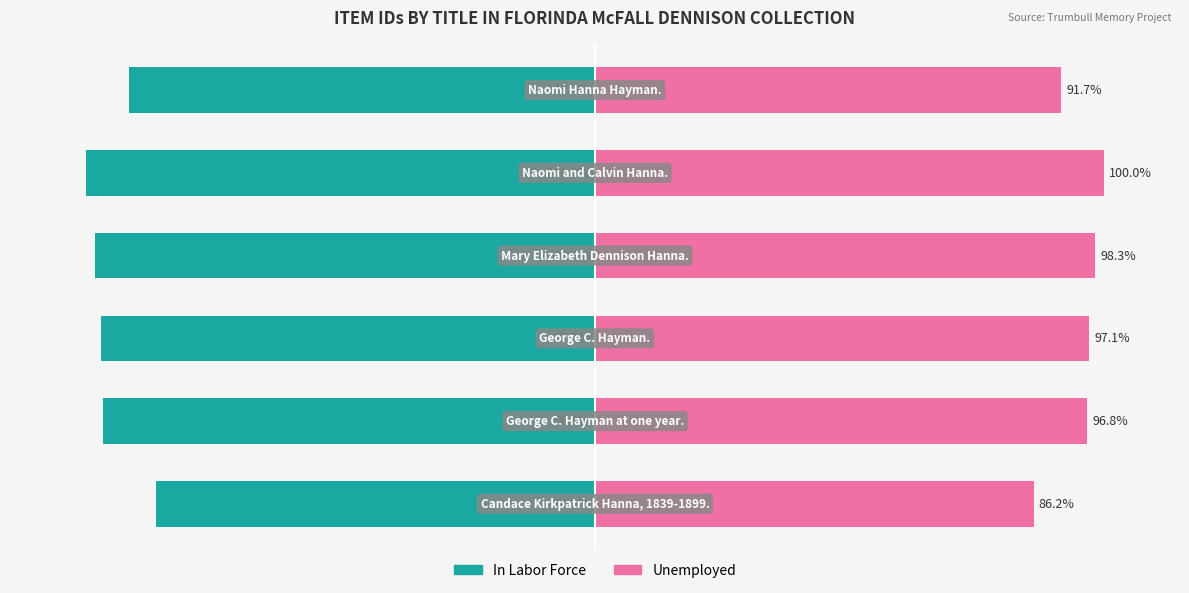

True or false: Unemployed has a value of 98.3 at 3.

True